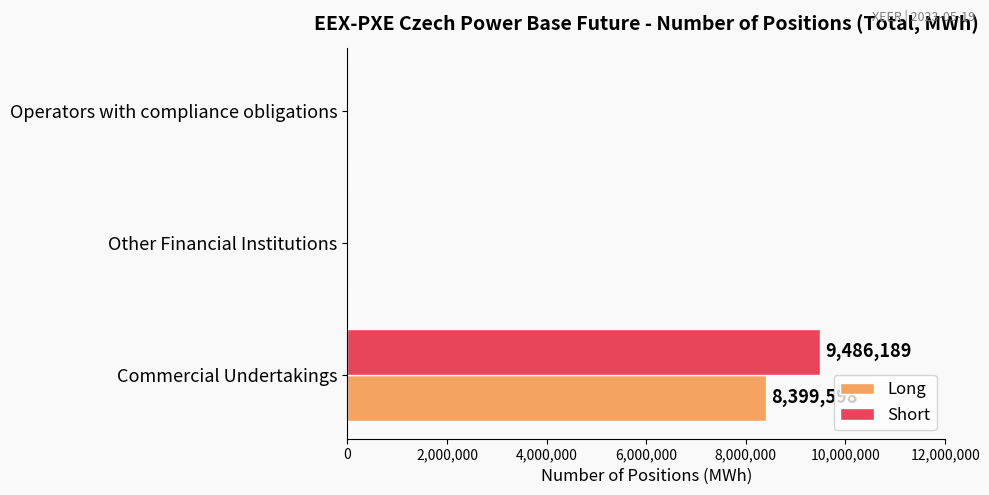

What is the sum of the Long values at Other Financial Institutions and Commercial Undertakings?

8399598